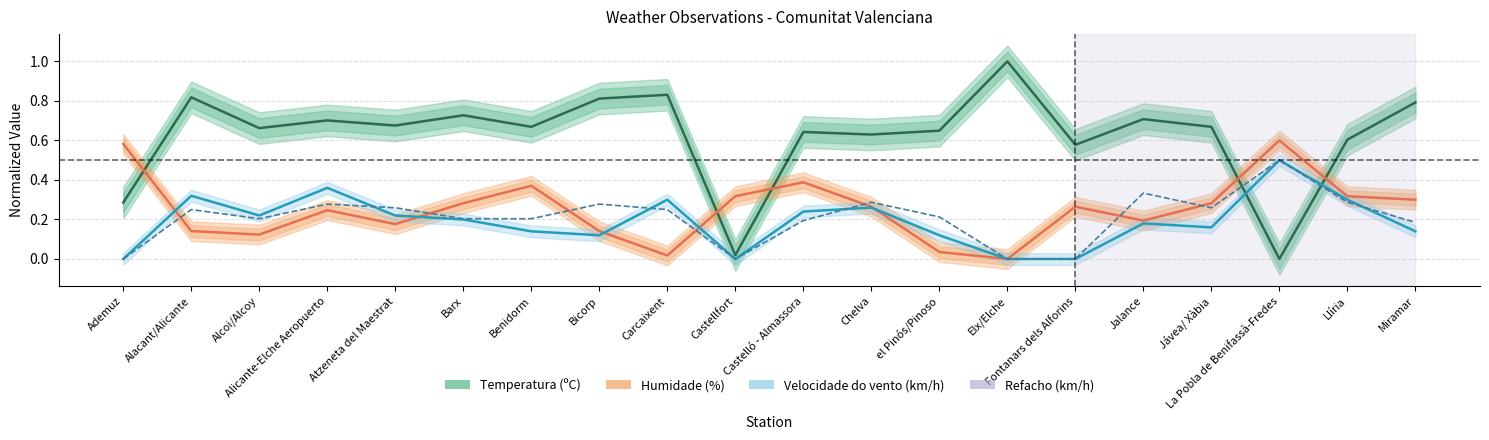

True or false: Velocidade do vento (km/h) has a value of -0.2 at Elx/Elche.

False